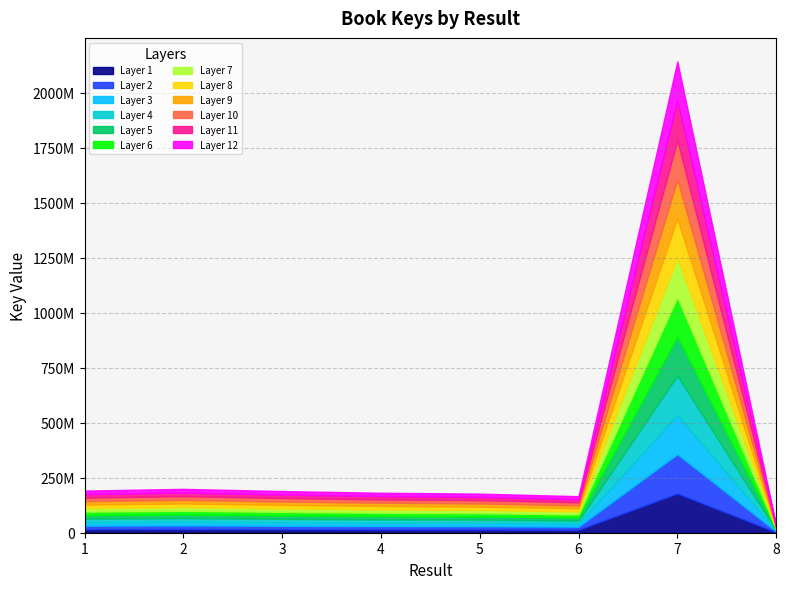

At which label does the data first exceed 189381105?

1